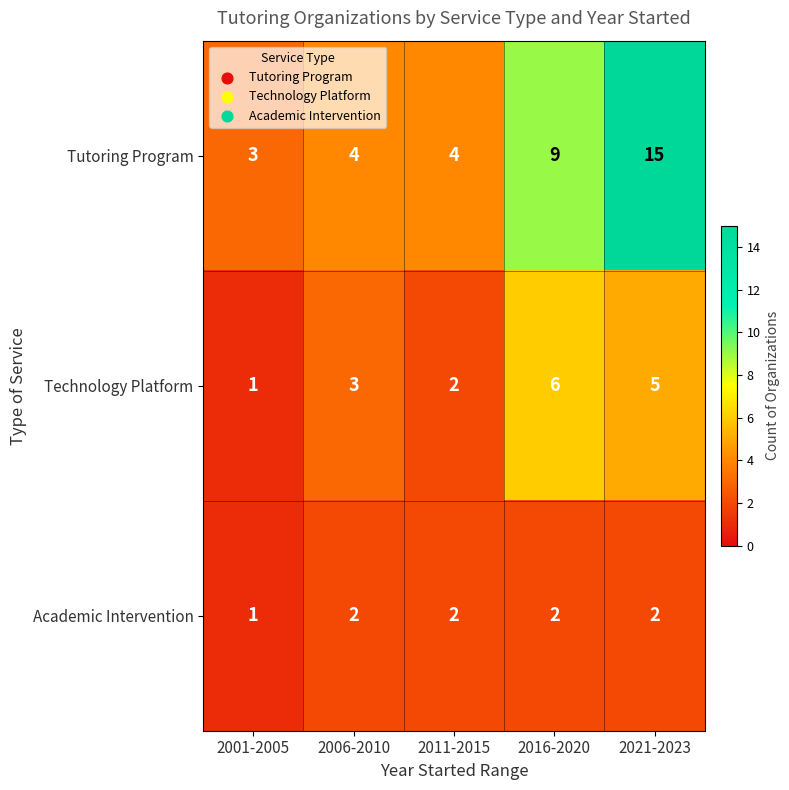

What is the sum of all Academic Intervention values?

9